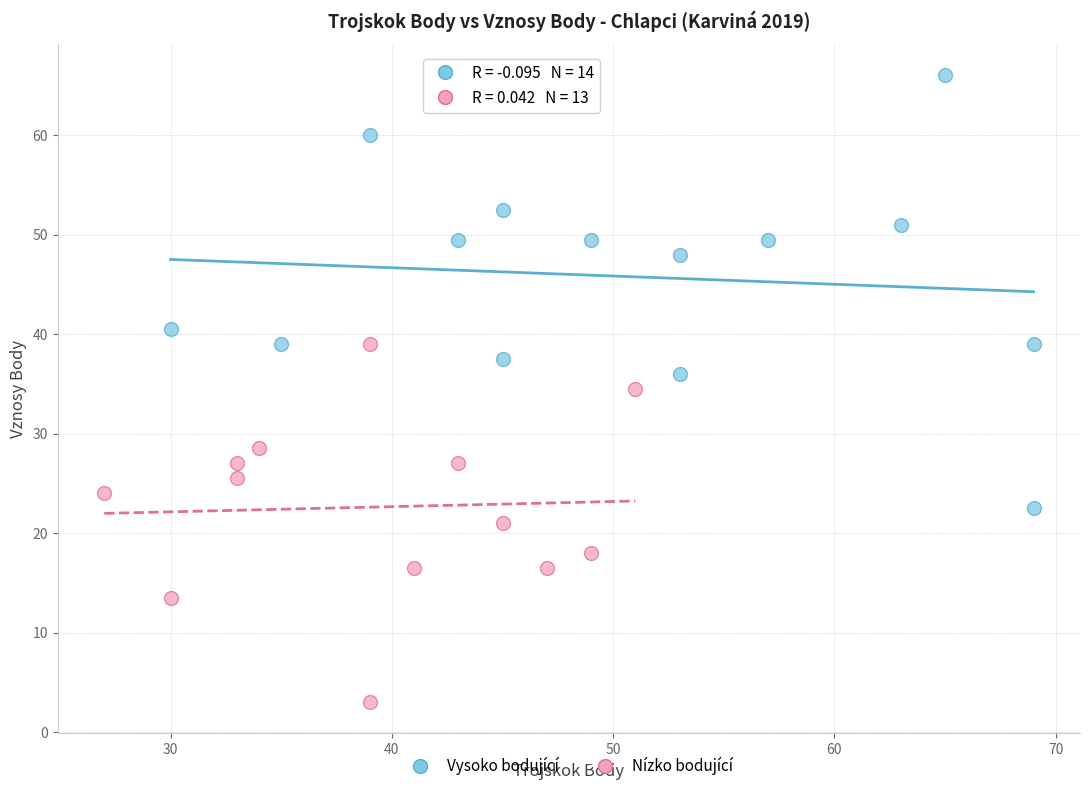

Which series reaches the maximum Y coordinate?

Vysoko bodující